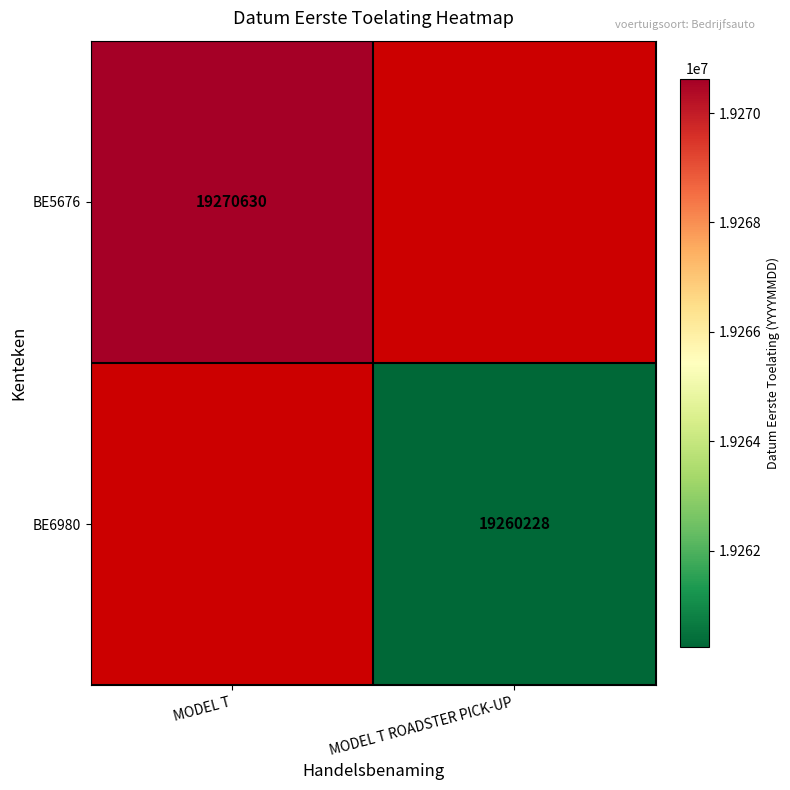

Is the value of BE6980 at MODEL T ROADSTER PICK-UP greater than the value of BE5676 at MODEL T?

No